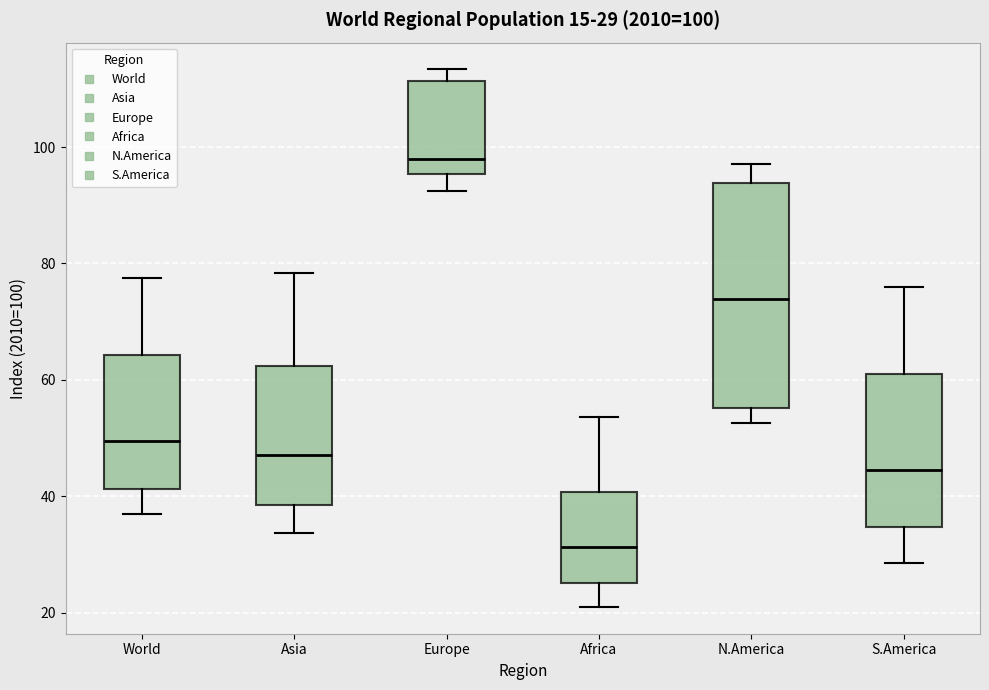

Comparing the boxes themselves (not the whiskers), which one is the tallest?

N.America